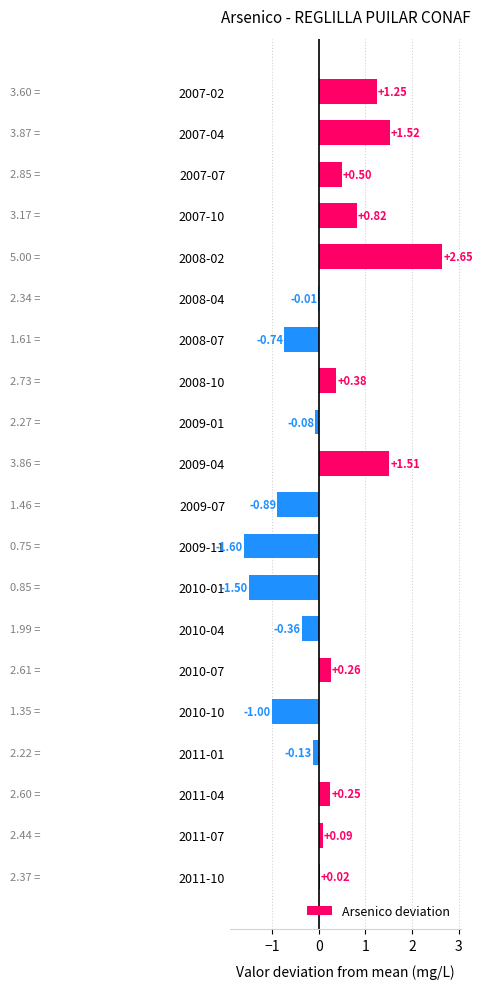

How many data points does each series have?

20